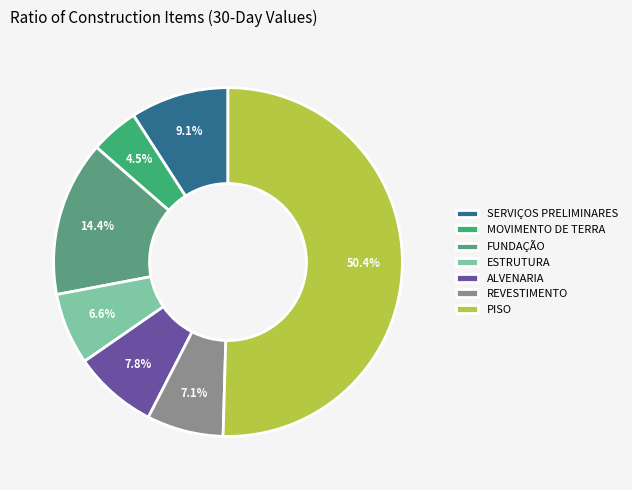

Count the number of slices in the pie.

7